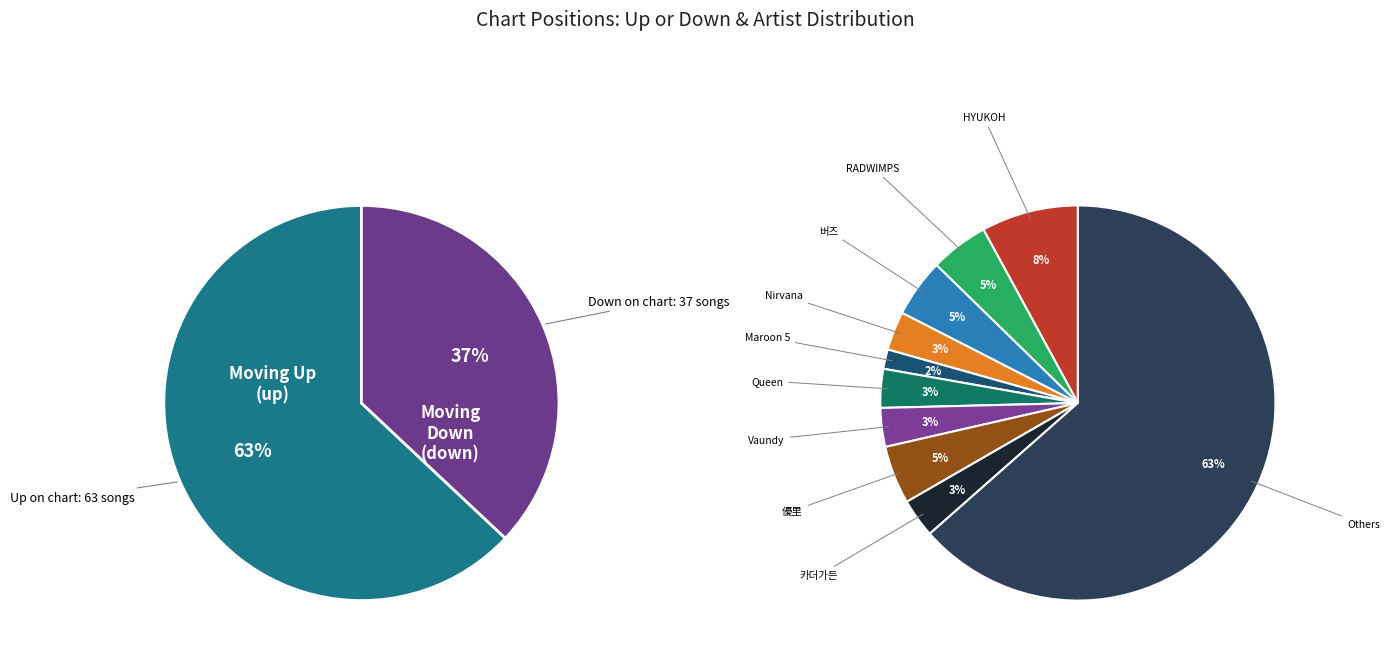

Rank the categories by value from highest to lowest.

up, down